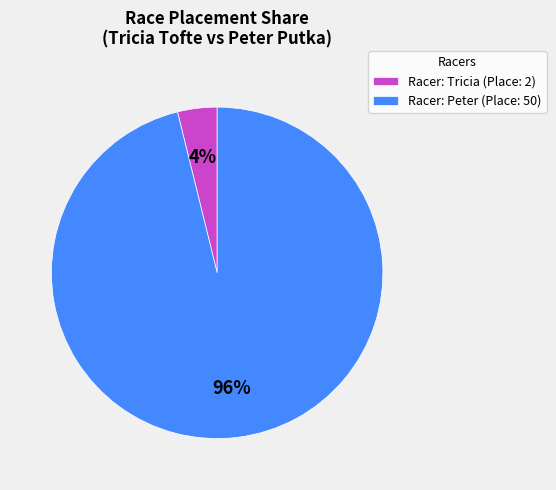

Which category has the smallest portion of the pie?

Racer: Tricia (Place: 2)